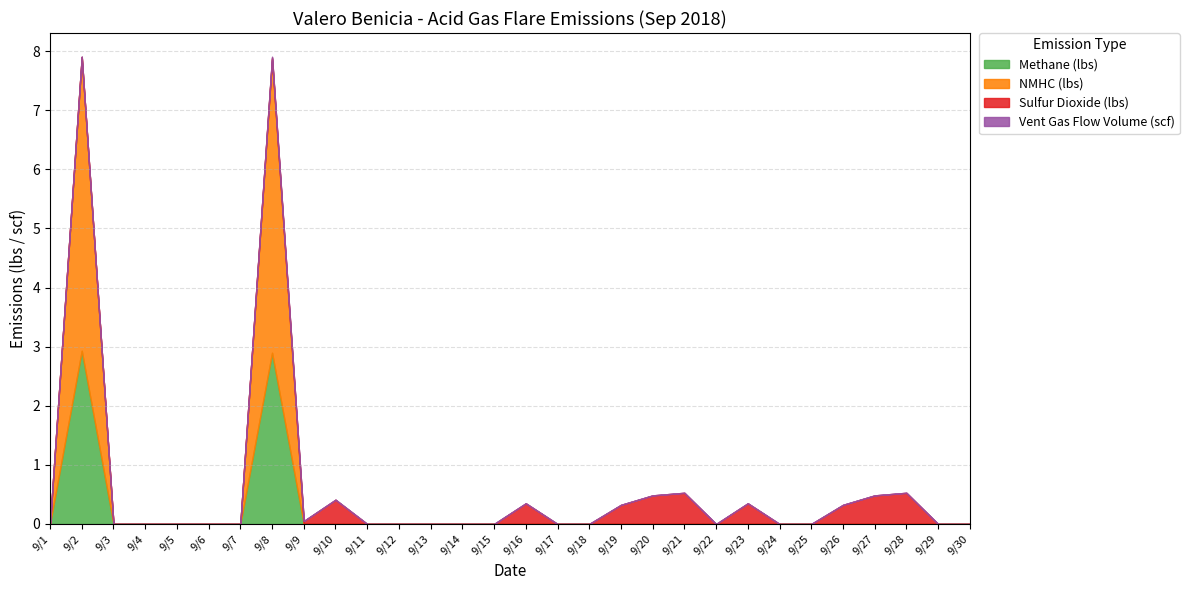

Count the number of data series in this chart.

4